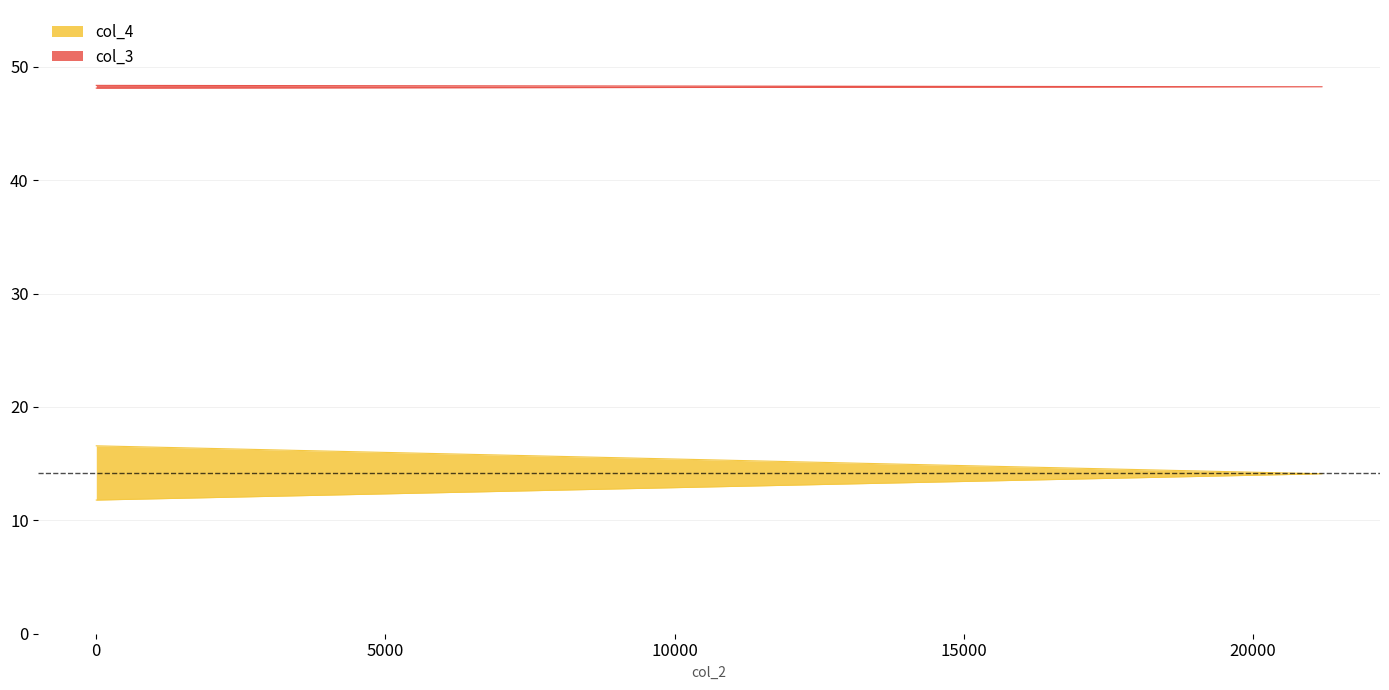

Rank the series by their maximum value, from highest to lowest.

col_3, col_4